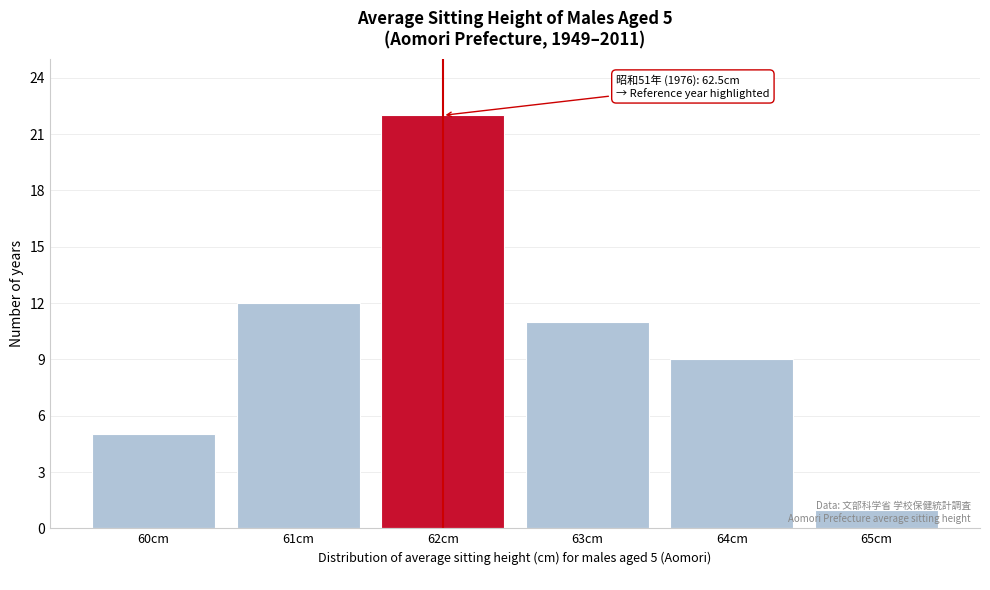

What is the label of the 6th bar from the right?

60cm